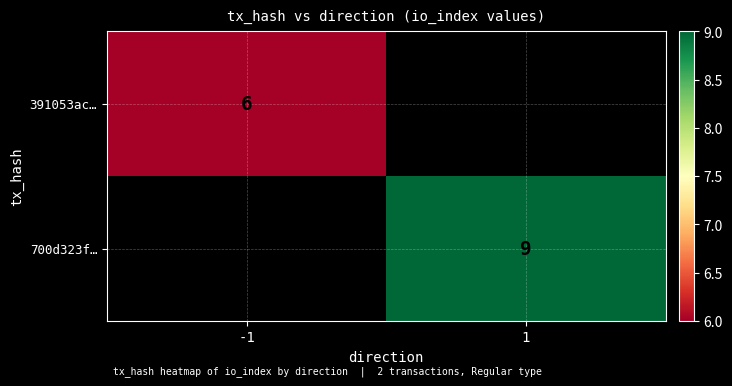

Is the value of 391053ac… at -1 greater than the value of 700d323f… at 1?

No